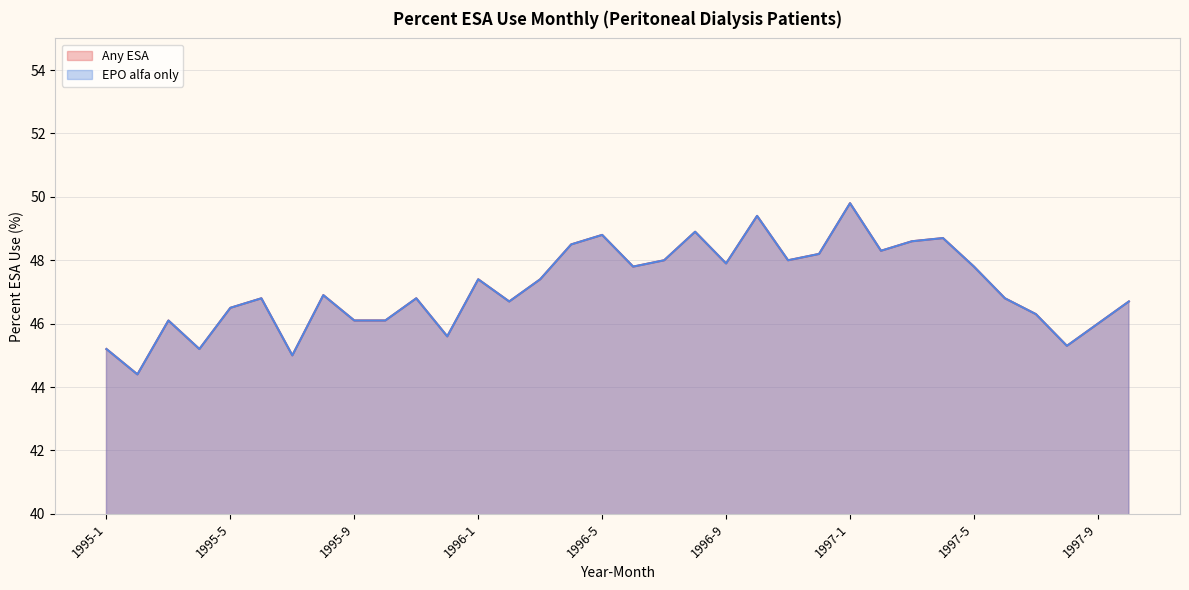

What are all the series names shown in the legend?

Any ESA, EPO alfa only